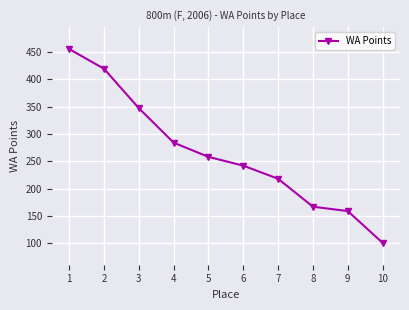

What is the change in value from 1 to 6?

-213